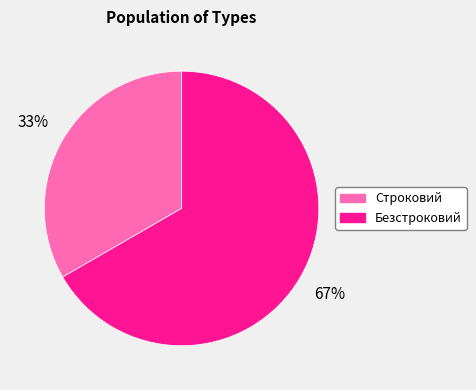

To the nearest percent, what is the combined percentage of Безстроковий and Строковий?

100%